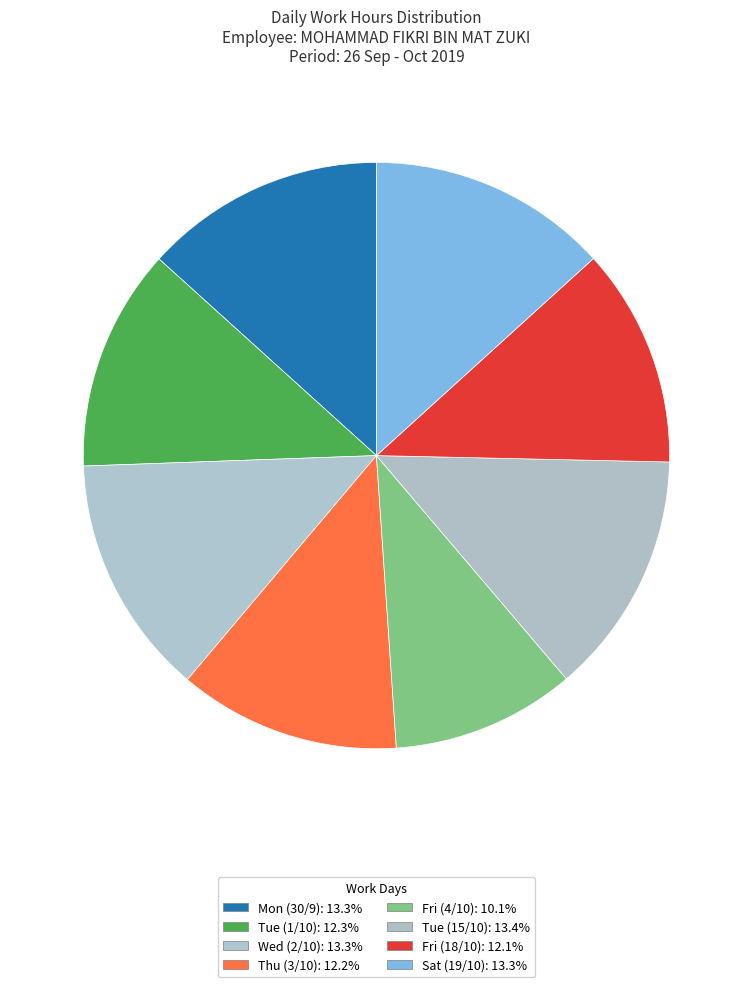

Count the number of slices in the pie.

8